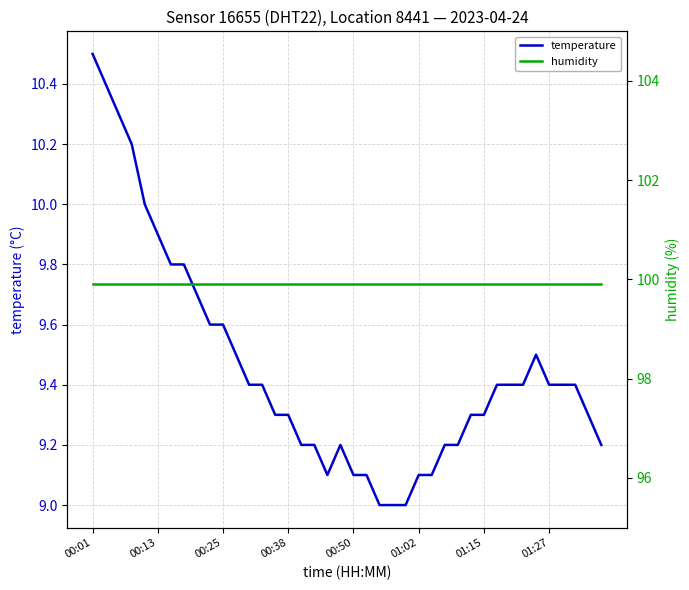

What is the lowest value of the temperature series?

9.0